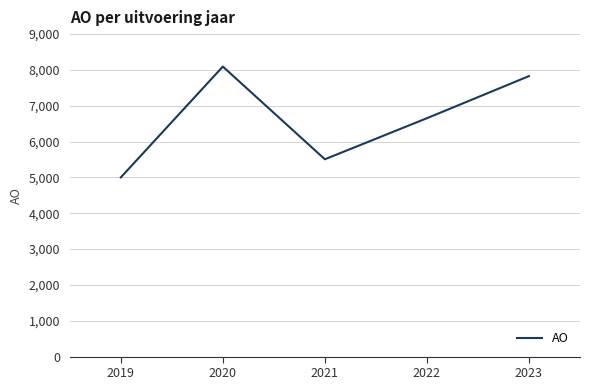

Is this an area chart (filled region under the line)?

No